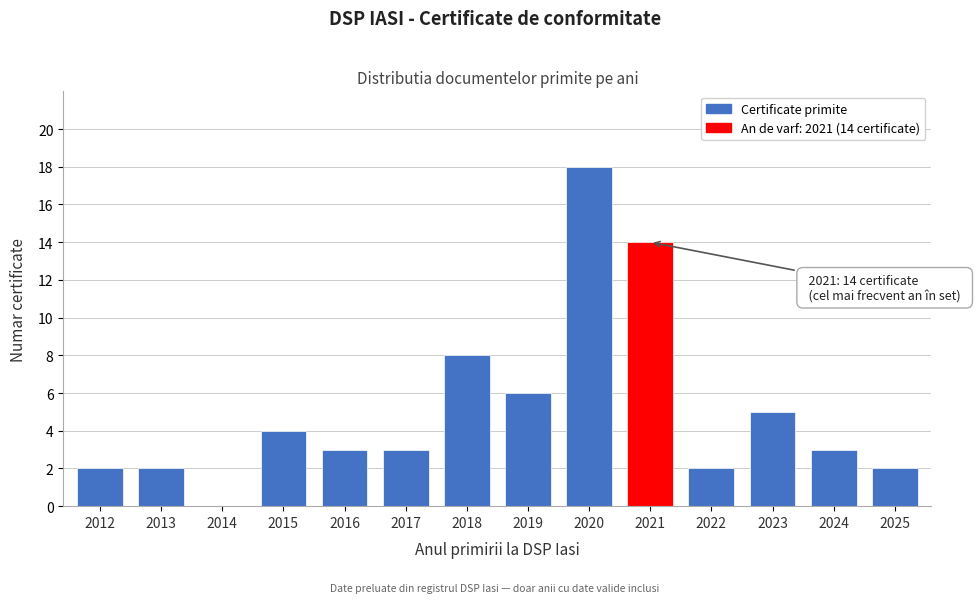

Reading right to left, list all the values displayed in this chart.

2025=2	2024=3	2023=5	2022=2	2021=14	2020=18	2019=6	2018=8	2017=3	2016=3	2015=4	2014=0	2013=2	2012=2